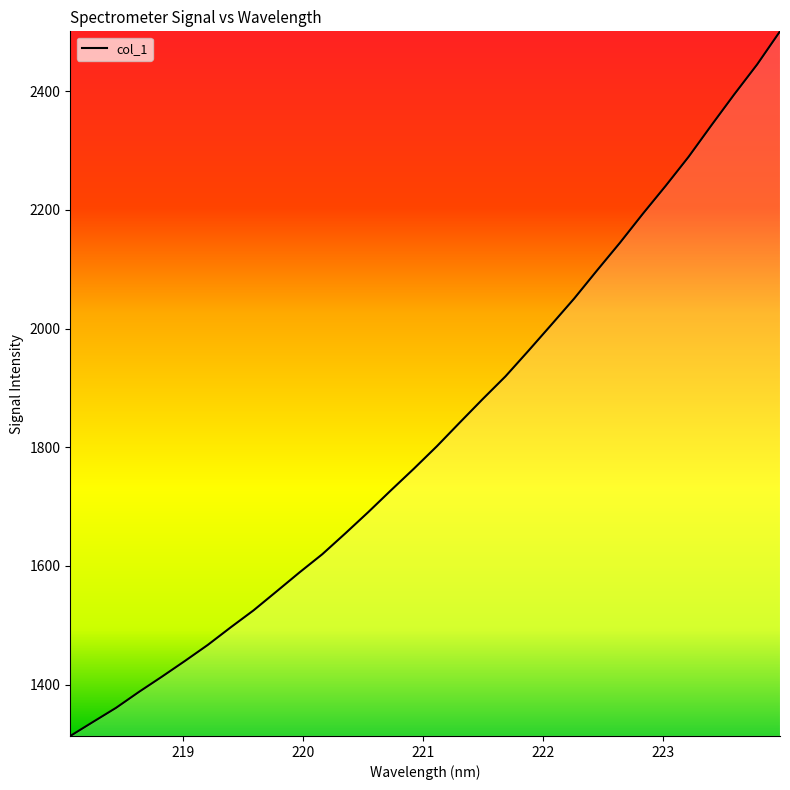

How many values exceed 1801?

16